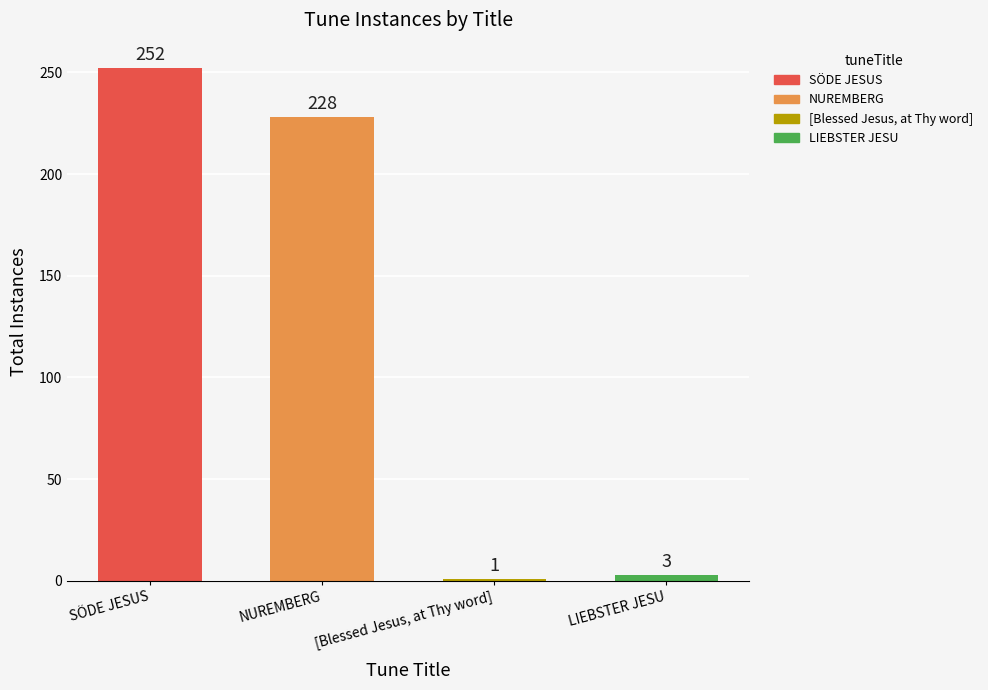

Which has a higher value, [Blessed Jesus, at Thy word] or LIEBSTER JESU?

LIEBSTER JESU